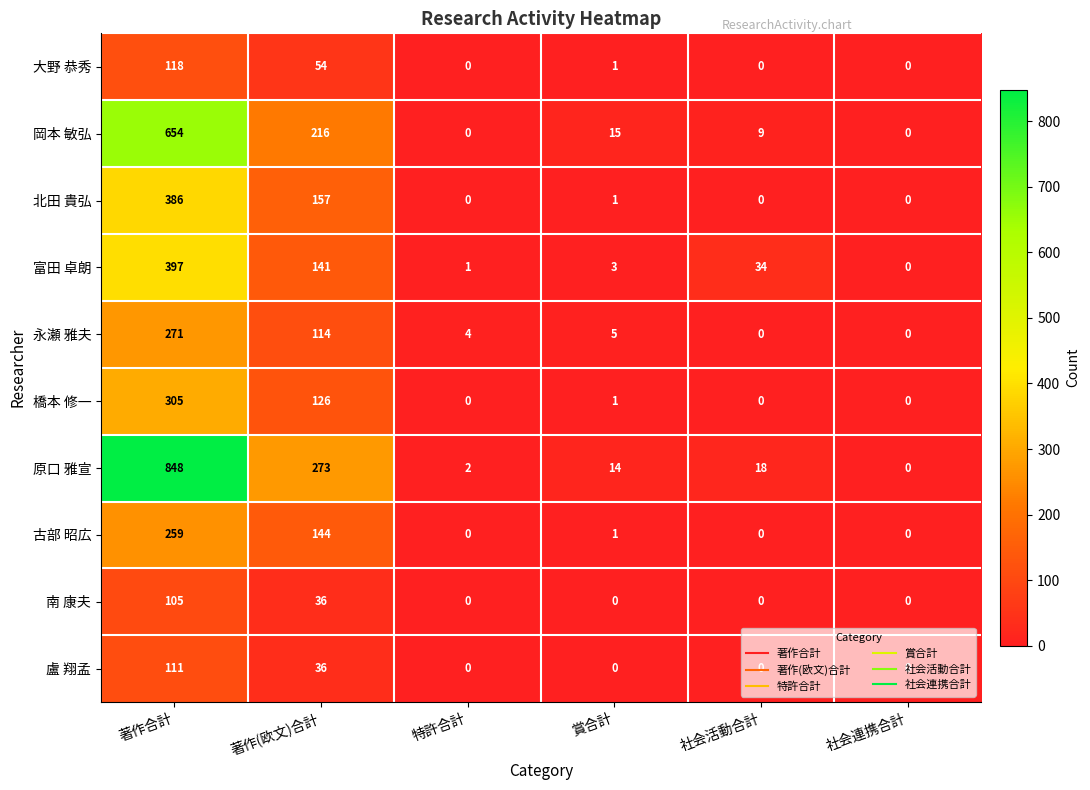

What is the maximum value for 古部 昭広?

259